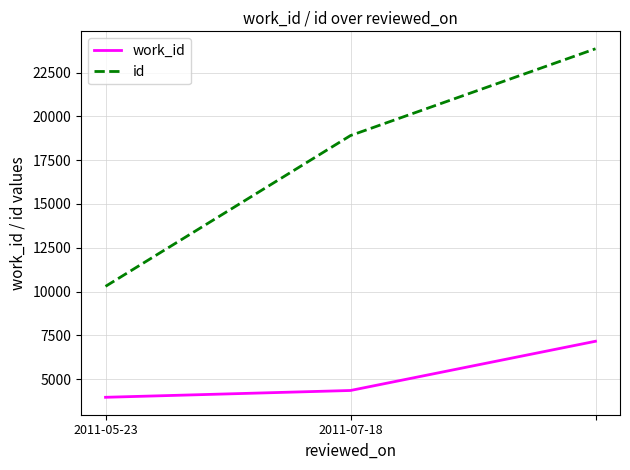

Reading right to left, transcribe all the data shown in this chart.

work_id: 7163	4353	3964
id: 23863	18908	10298